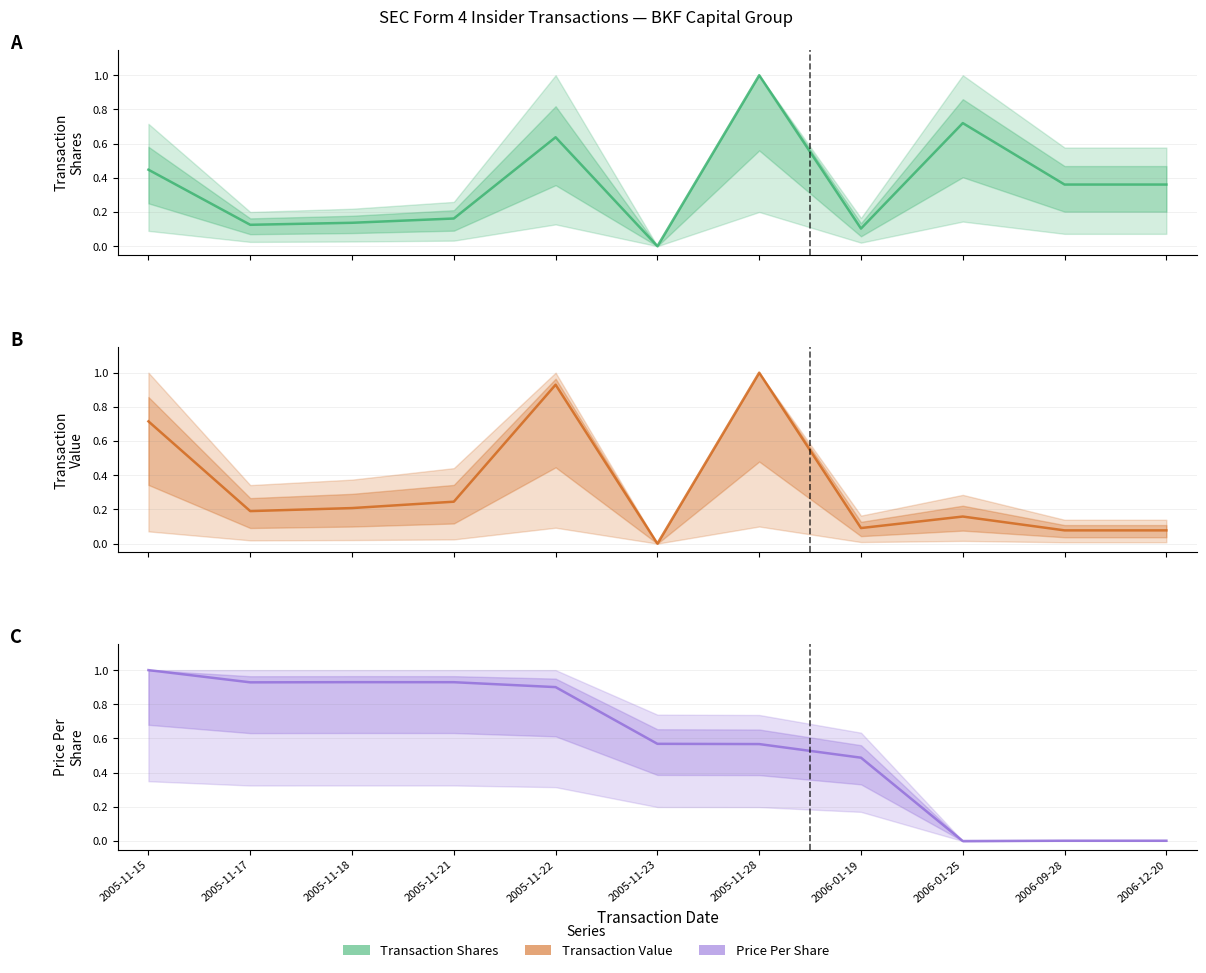

How many series are shown in this chart?

3